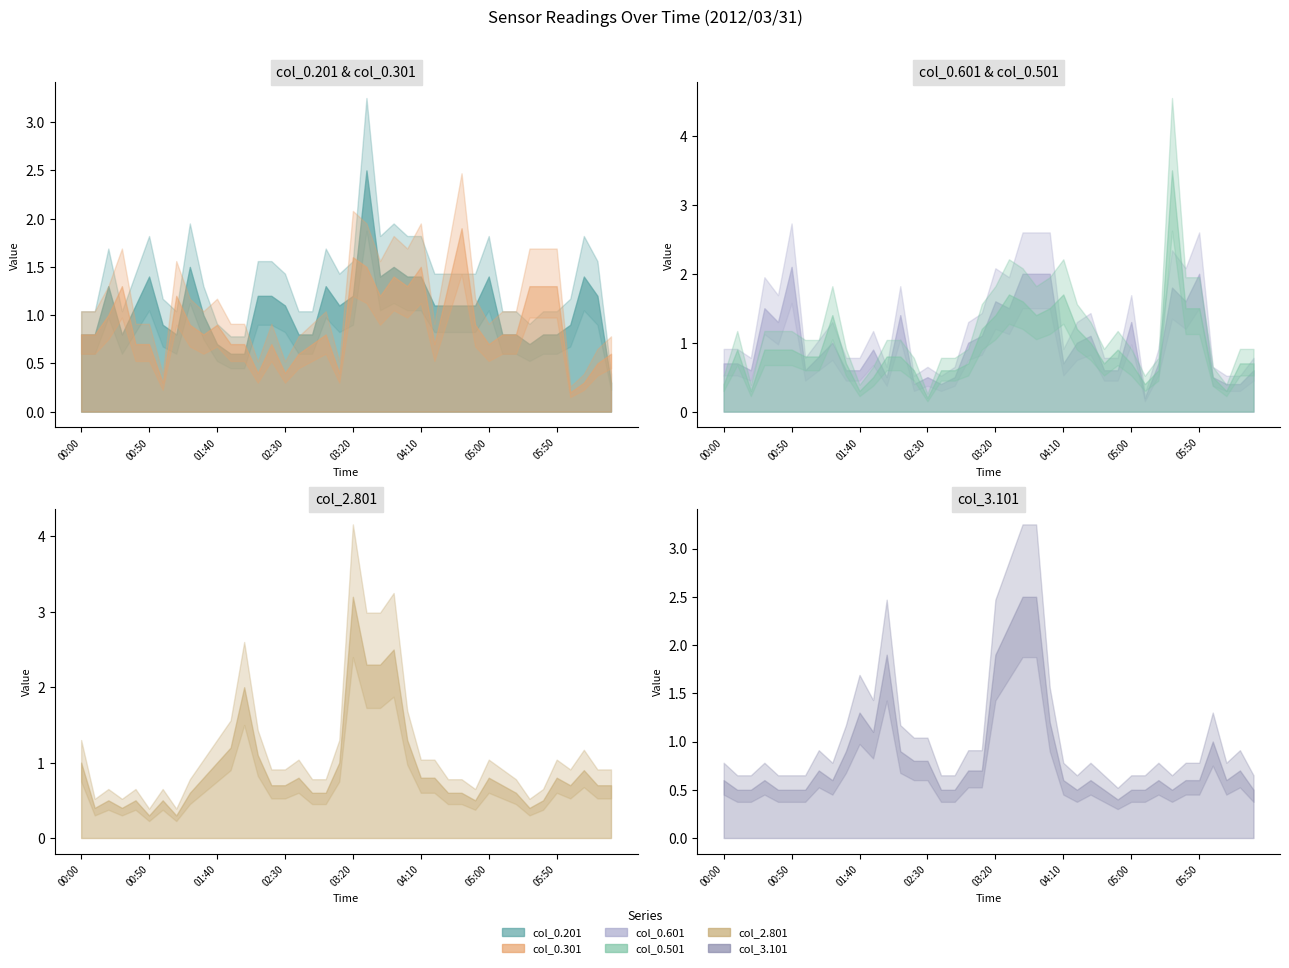

What are all the series names shown in the legend?

col_0.201, col_0.301, col_0.601, col_0.501, col_2.801, col_3.101